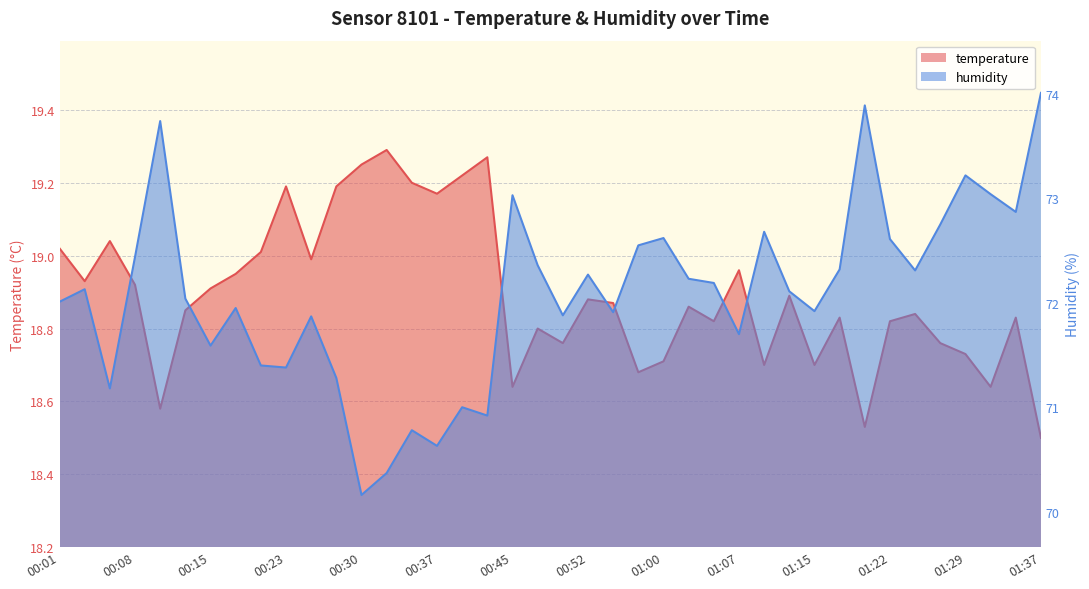

At which label does humidity reach its peak?

01:37